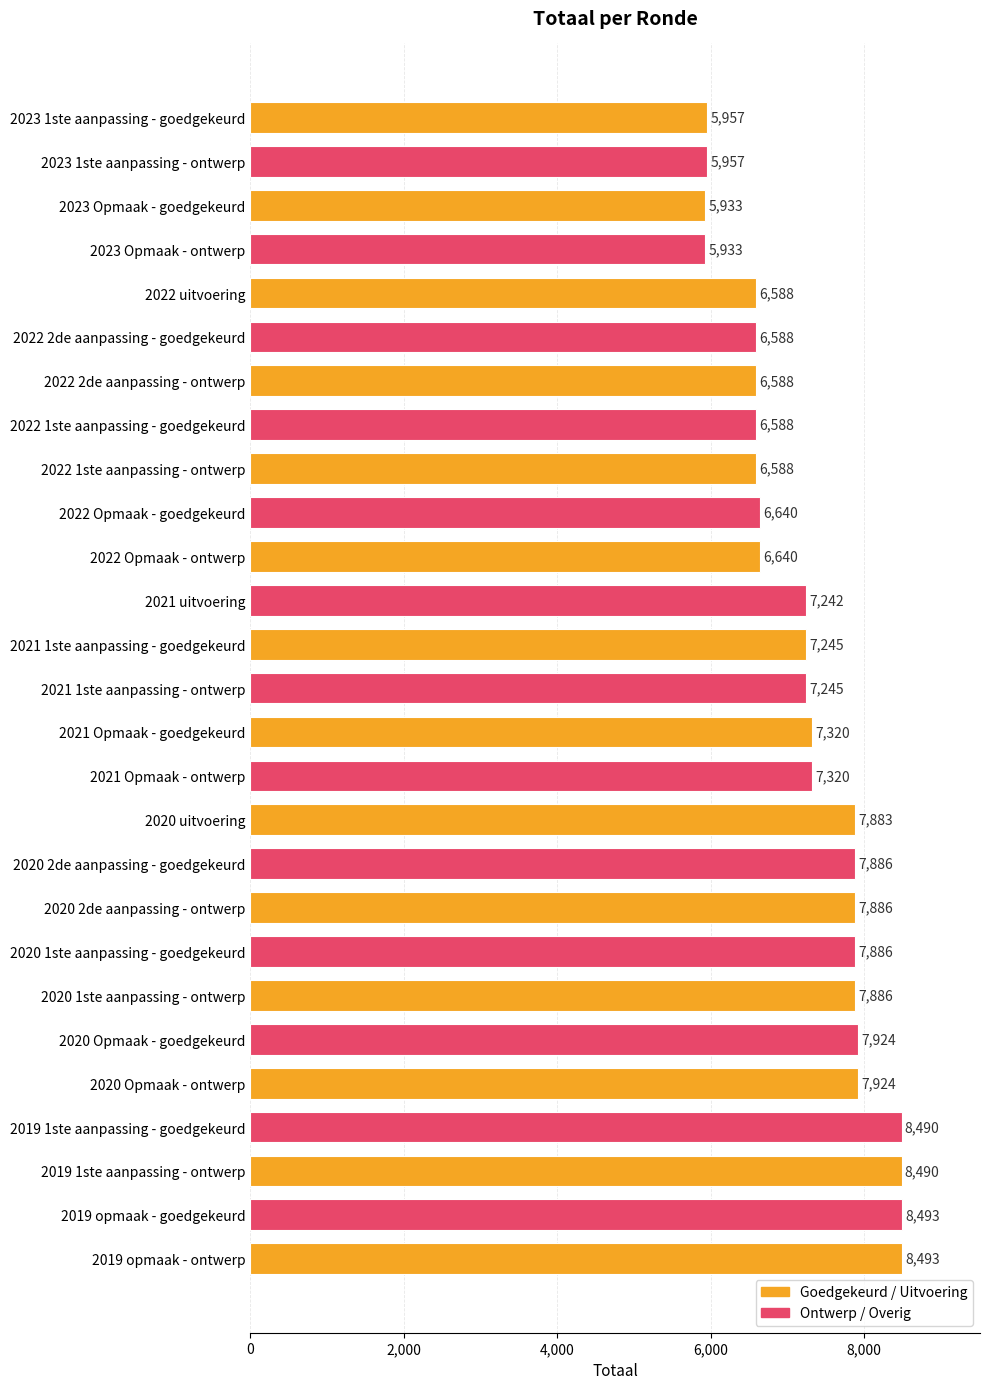

Is it true that the value at 2021 Opmaak - goedgekeurd is 3456?

False